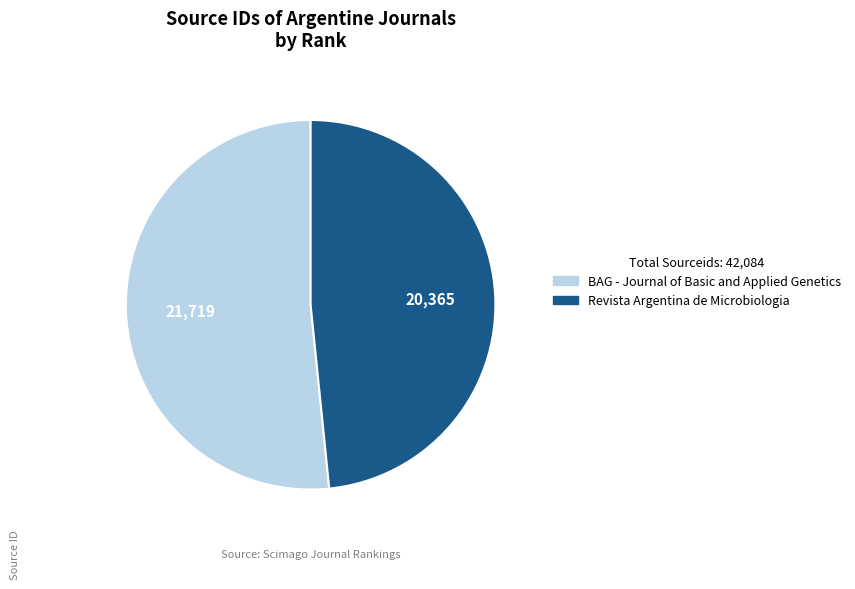

Which slice is the smallest?

Revista Argentina de Microbiologia